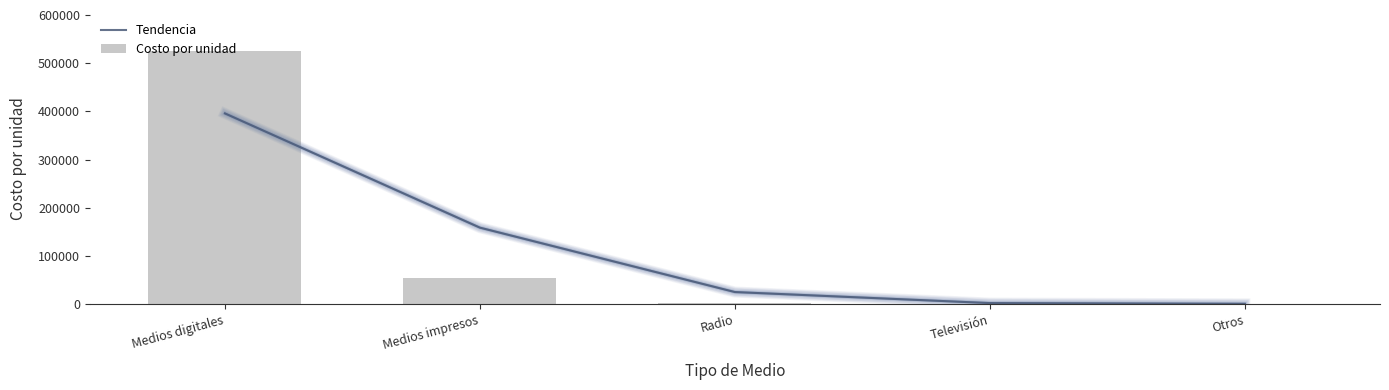

How many data points in Costo por unidad are above 2360?

3